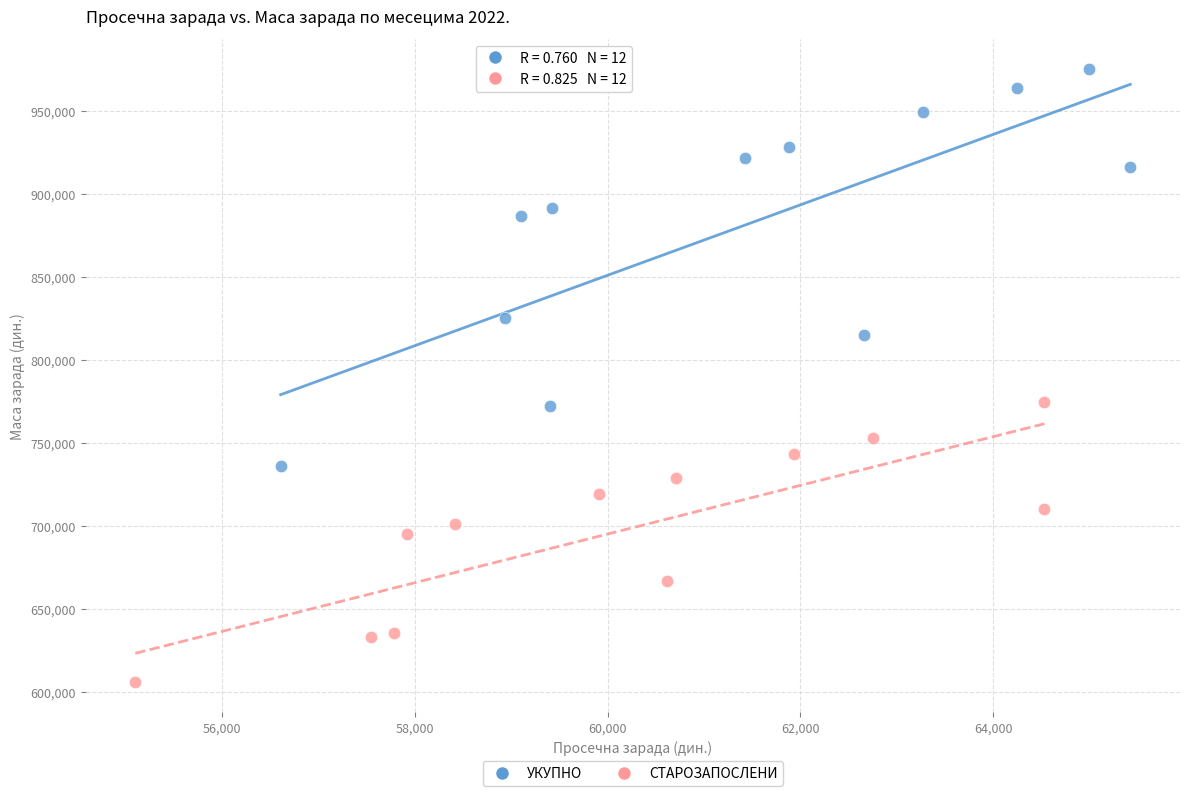

Which series reaches the minimum Y coordinate?

СТАРОЗАПОСЛЕНИ